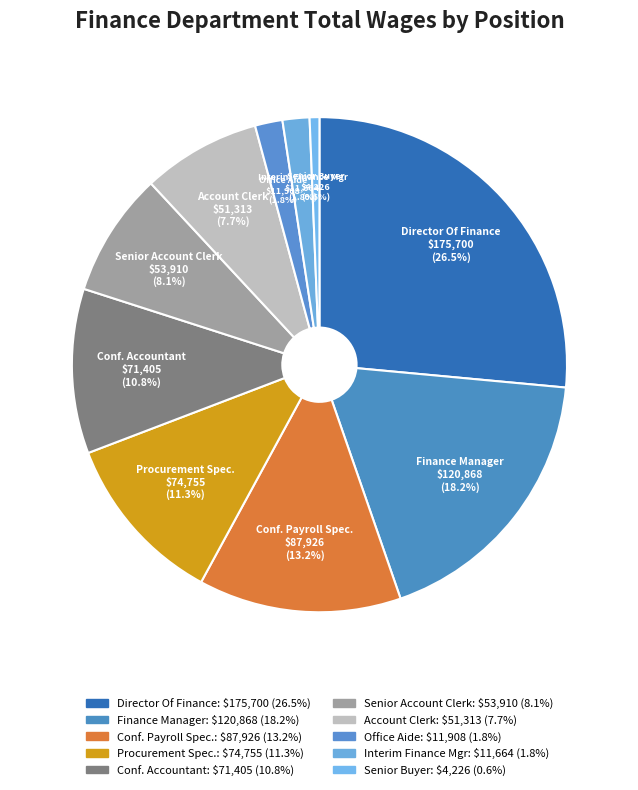

To the nearest percent, what portion does Senior Account Clerk represent?

8%